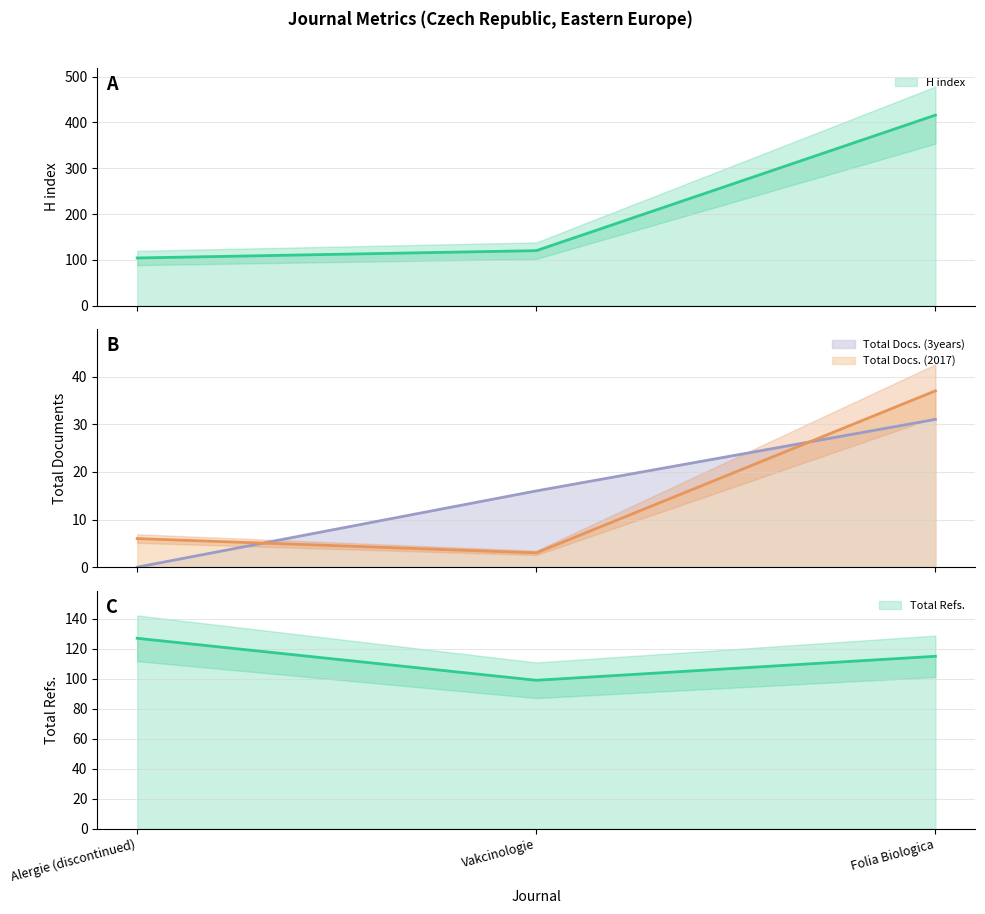

Which has a higher value, Folia Biologica or Vakcinologie?

Folia Biologica